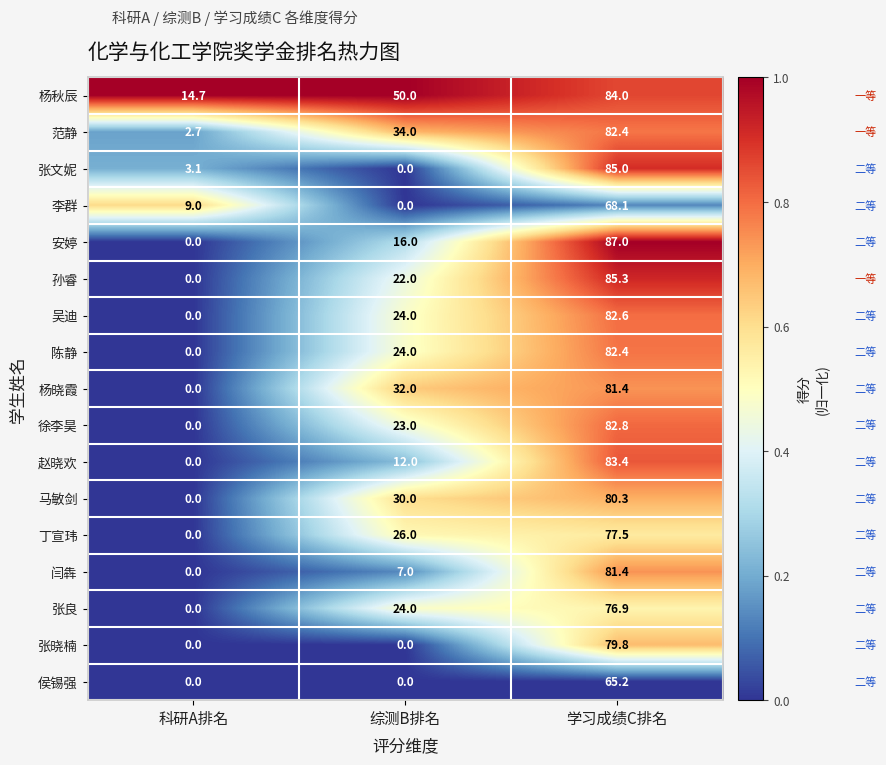

Which category has the highest value in the 杨秋辰 series?

学习成绩C排名